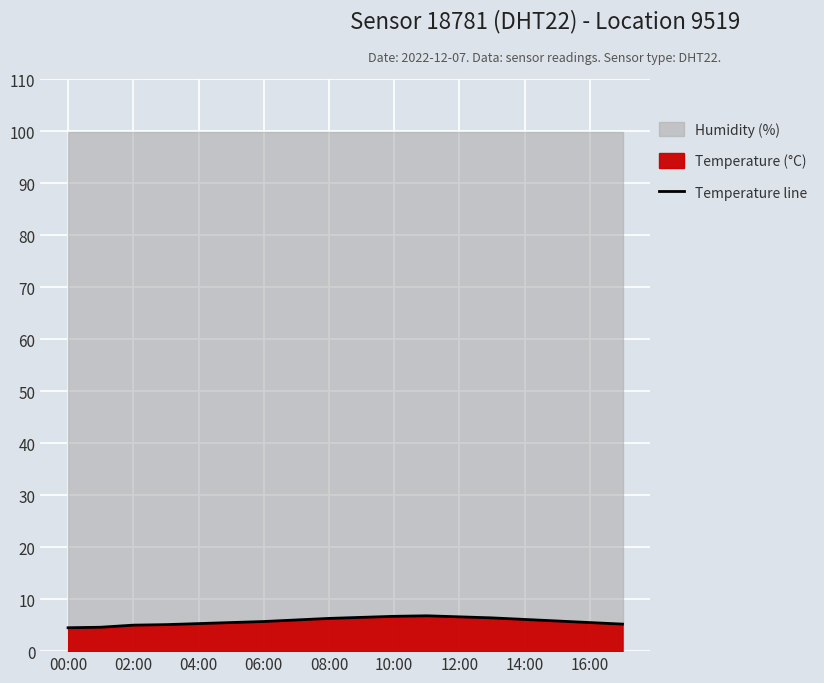

What is the value of the 6th point from the left?

5.5